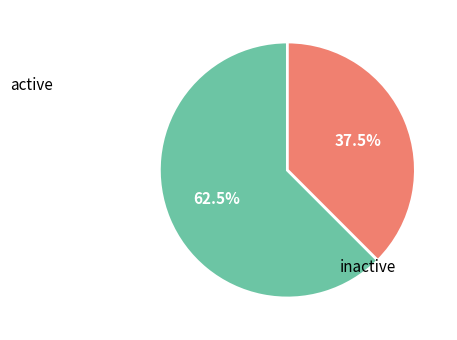

Is there any slice that represents more than half of the pie?

Yes